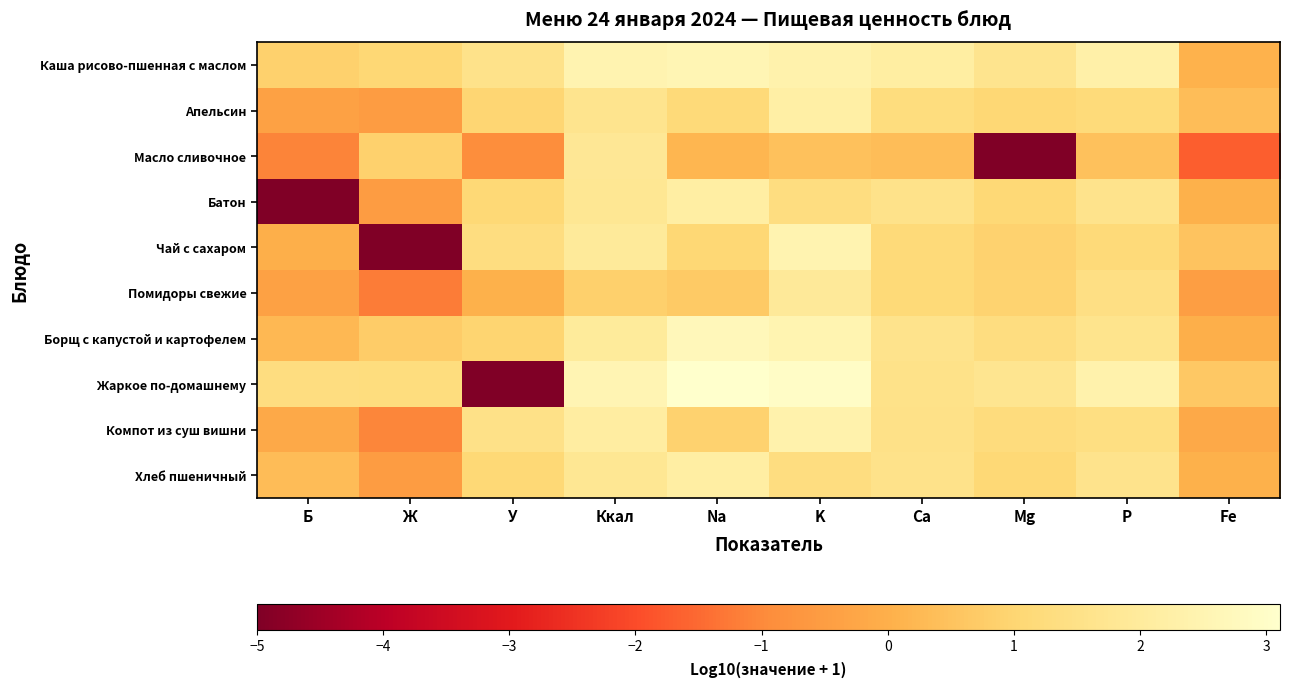

Rank the series by their maximum value, from highest to lowest.

Жаркое по-домашнему, Борщ с капустой и картофелем, Каша рисово-пшенная с маслом, Чай с сахаром, Компот из суш вишни, Апельсин, Батон, Хлеб пшеничный, Помидоры свежие, Масло сливочное